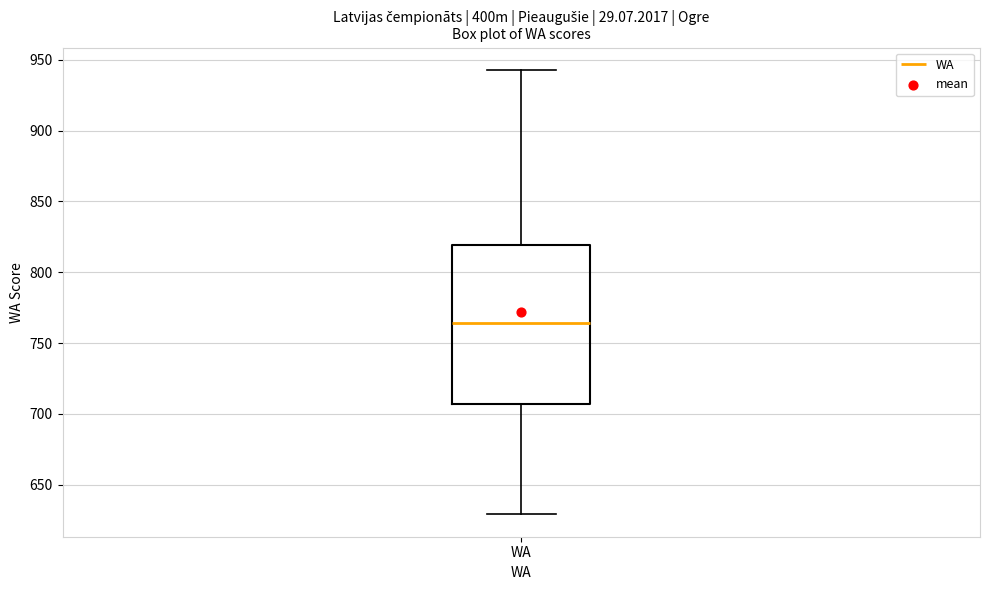

Where is the upper edge of the box for WA on the y-axis? The values are not printed on the chart, so give them approximately, as read against the axis.

820